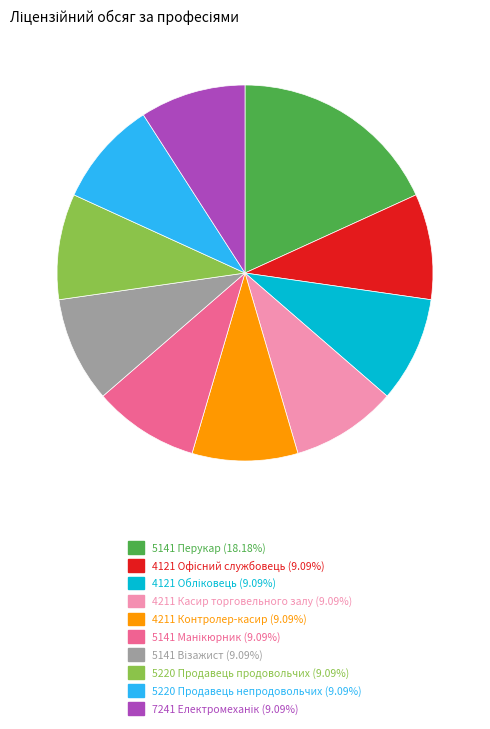

What is the largest slice in the pie chart?

5141 Перукар